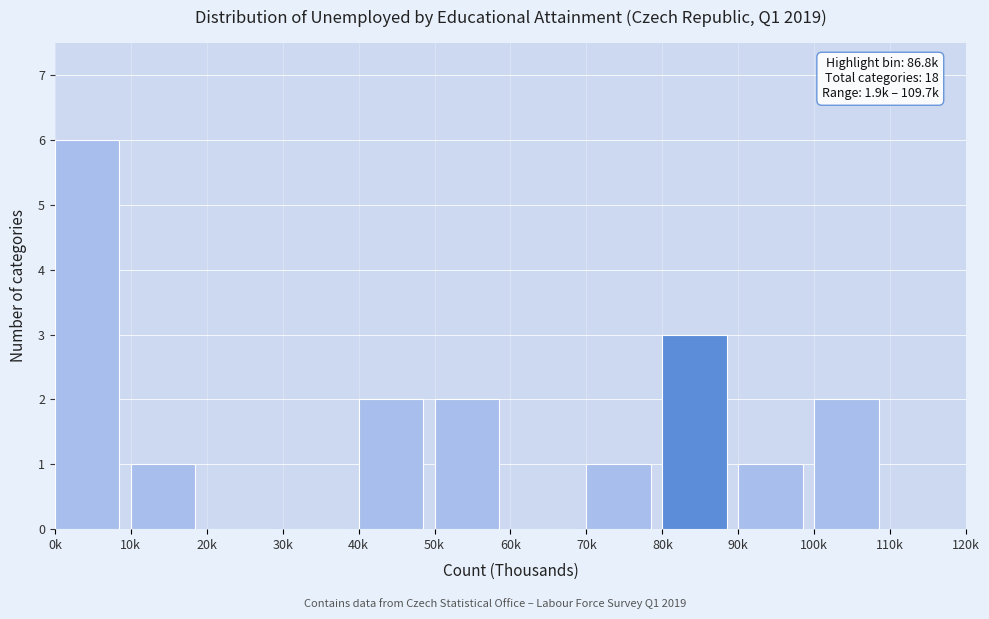

Reading left to right, list all the values displayed in this chart.

0k=6	10k=1	20k=0	30k=0	40k=2	50k=2	60k=0	70k=1	80k=3	90k=1	100k=2	110k=0